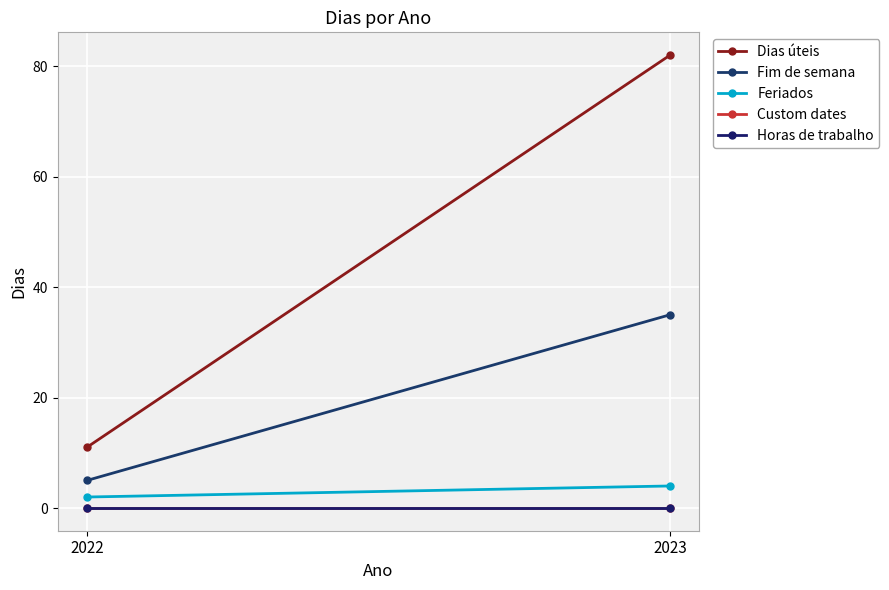

Reading right to left, what are all the values shown in this chart?

Dias úteis: 2023=82	2022=11
Fim de semana: 2023=35	2022=5
Feriados: 2023=4	2022=2
Custom dates: 2023=0	2022=0
Horas de trabalho: 2023=0	2022=0